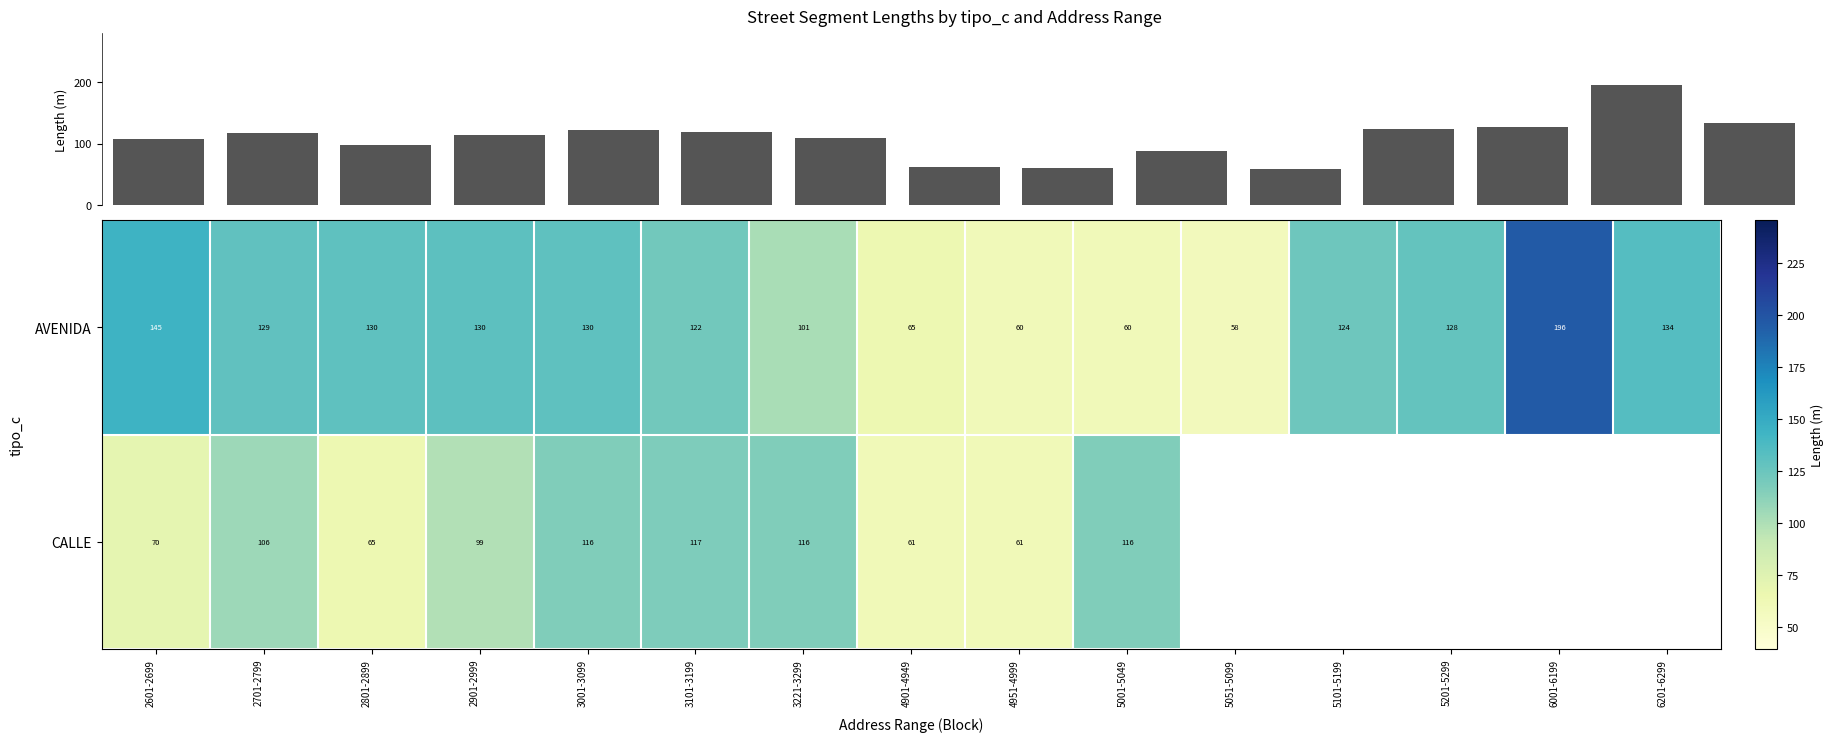

Is the value of AVENIDA at 4951-4999 greater than the value of CALLE at 2801-2899?

No